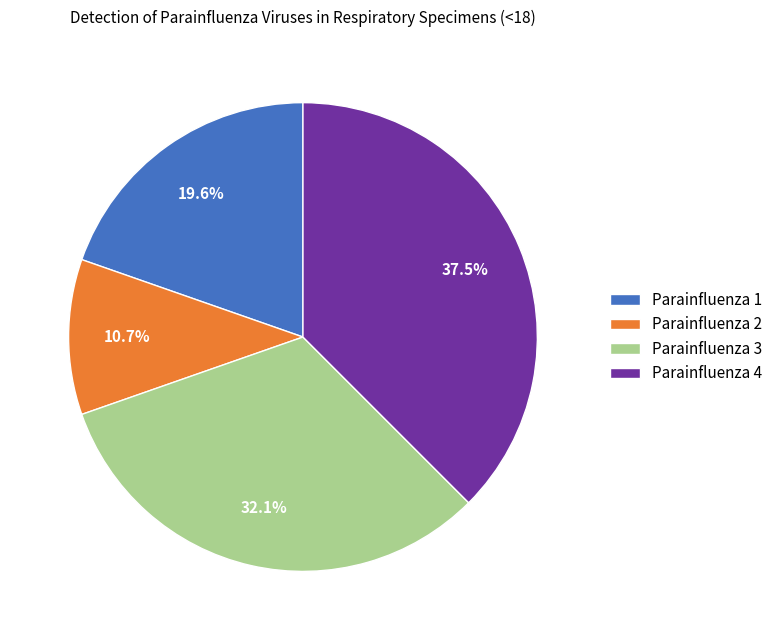

How many slices are in this pie chart?

4